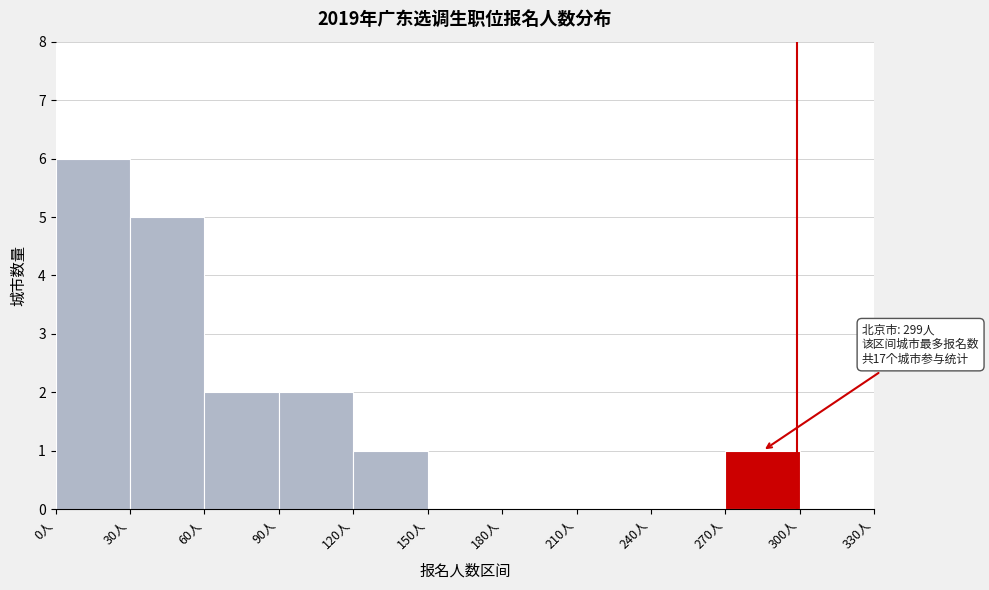

Which range on the x-axis has the tallest bar?

0 to 30